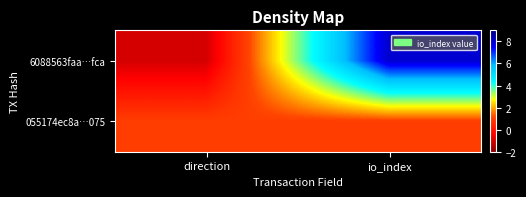

How many categories are shown in the chart?

2